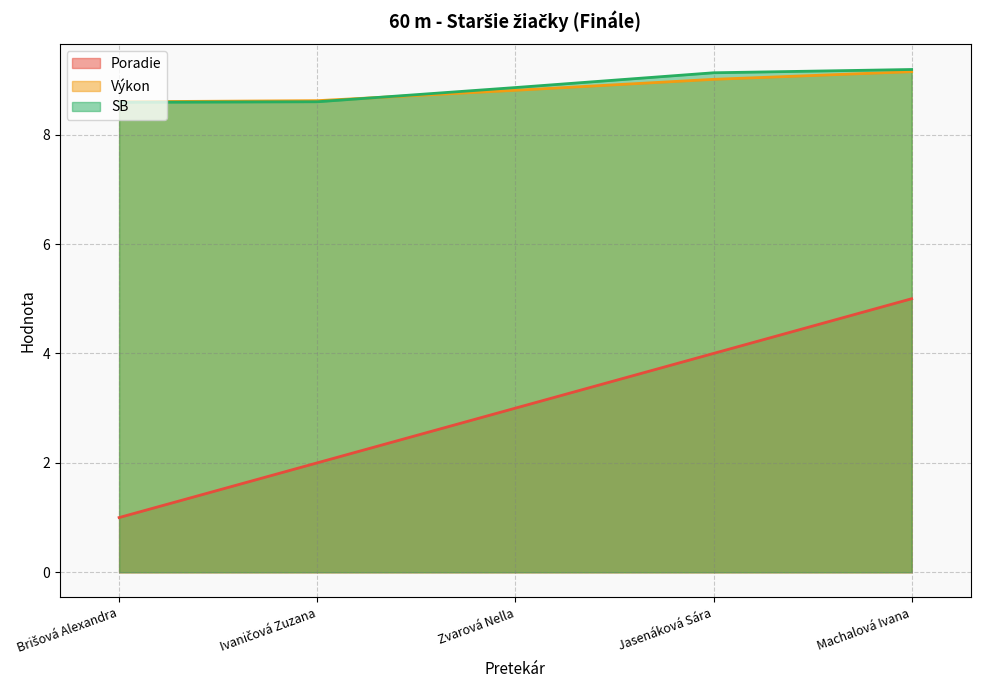

True or false: Výkon and Poradie intersect in this chart.

False